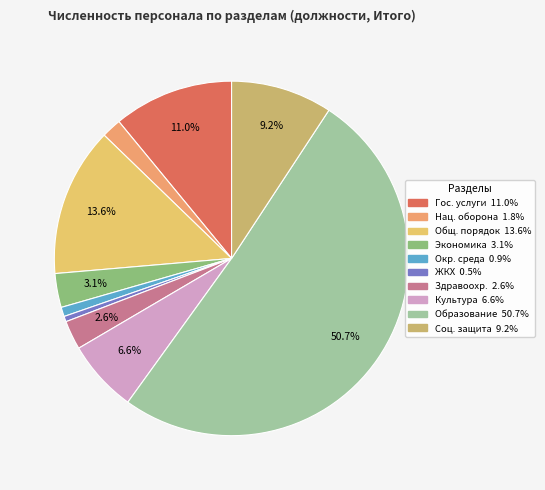

Which slice is the smallest?

Жилищно-коммунальное хозяйство